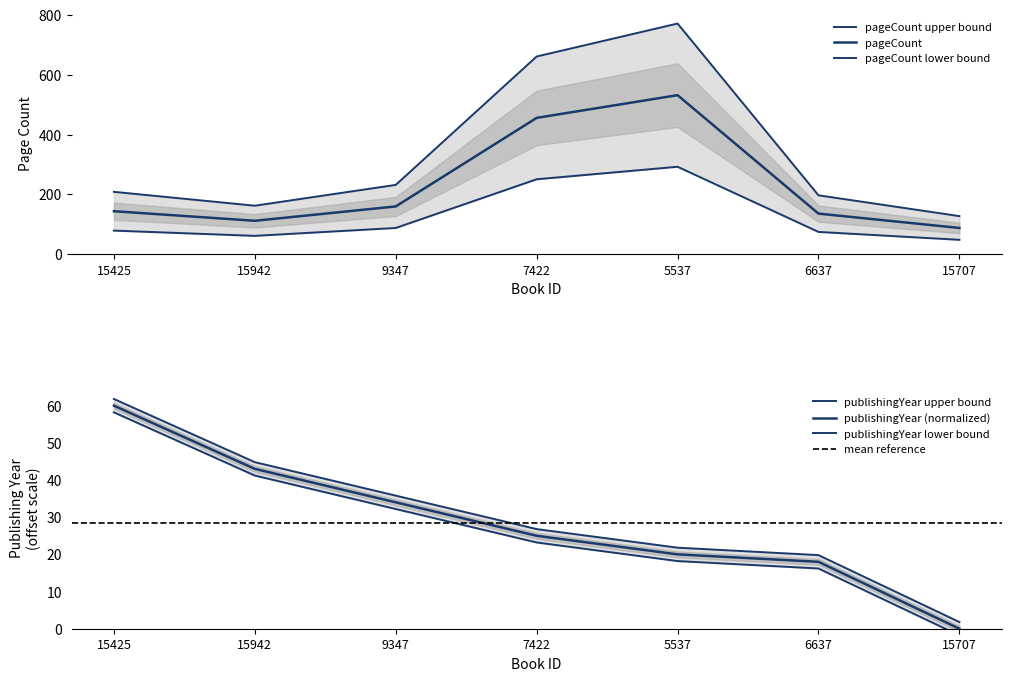

True or false: pageCount has more than 2 interior local peaks.

False